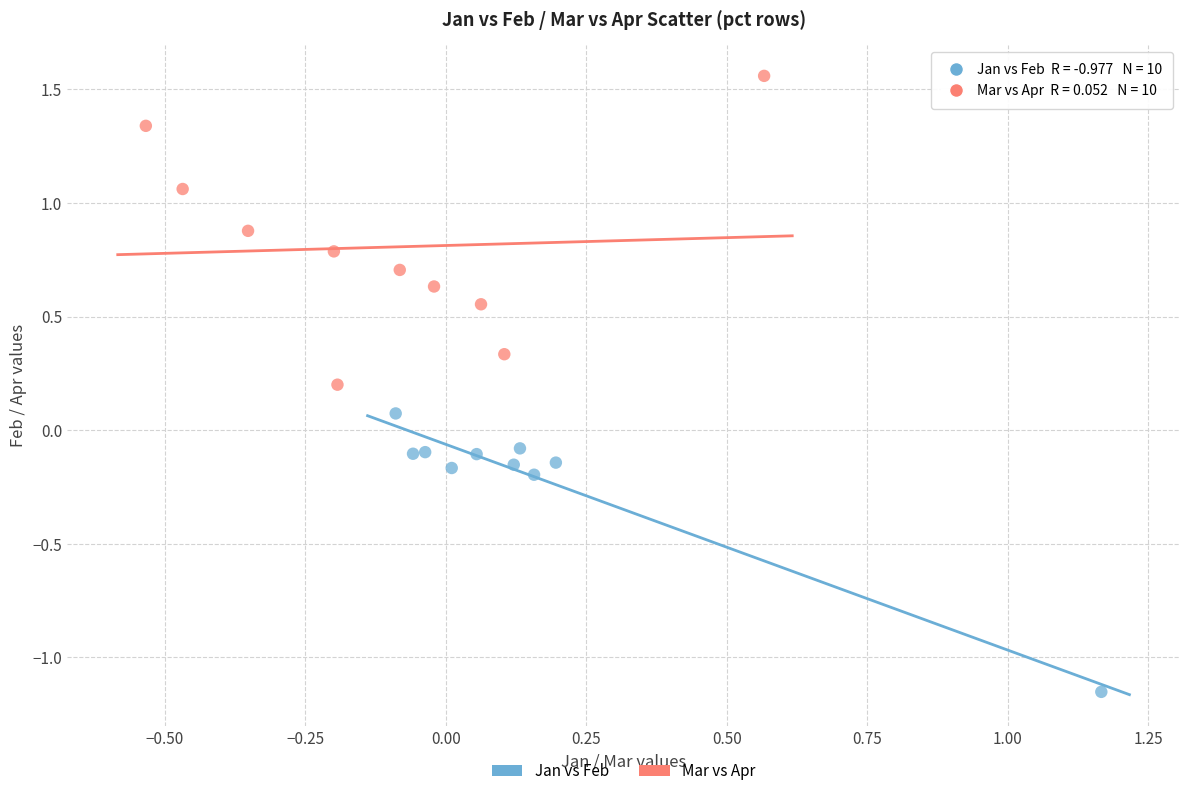

Which series has the widest spread of Y values?

Mar vs Apr